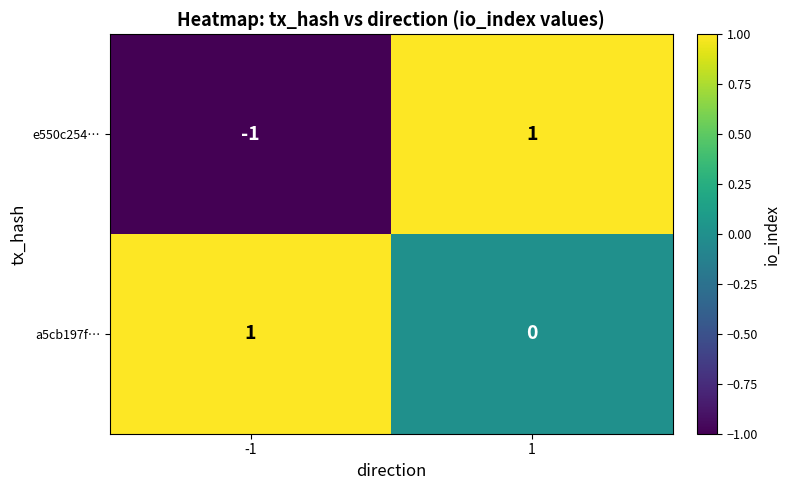

True or false: e550c254… has a value of -2 at -1.

False